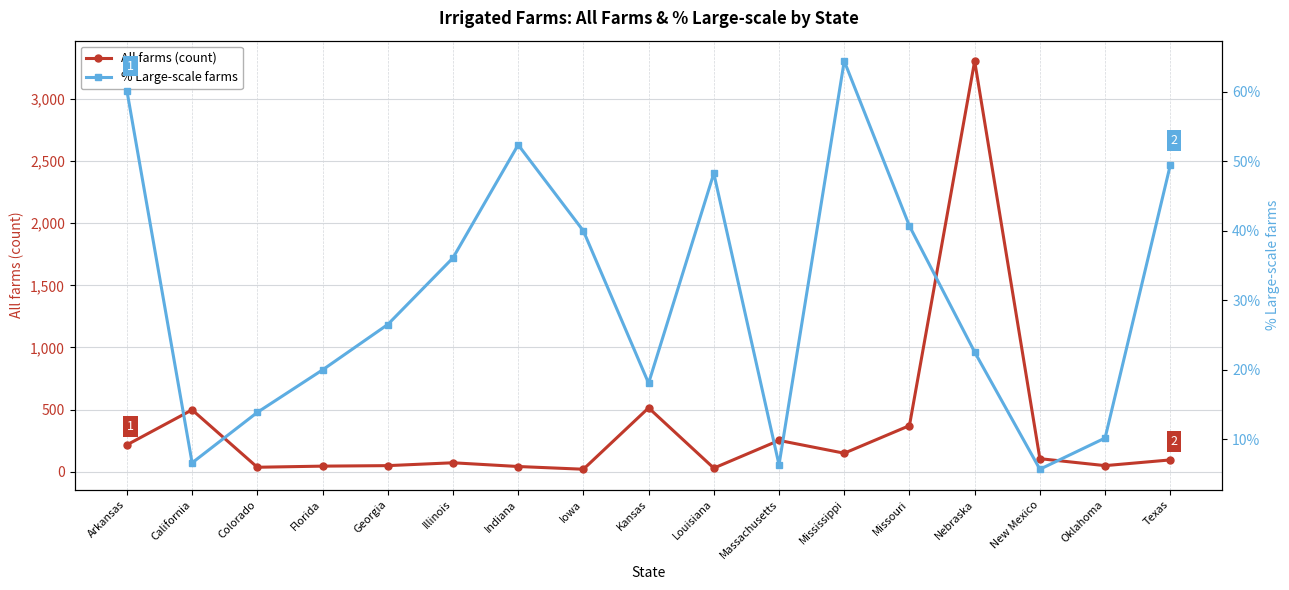

What is the difference between the maximum and minimum values in the % Large-scale farms series?

58.7